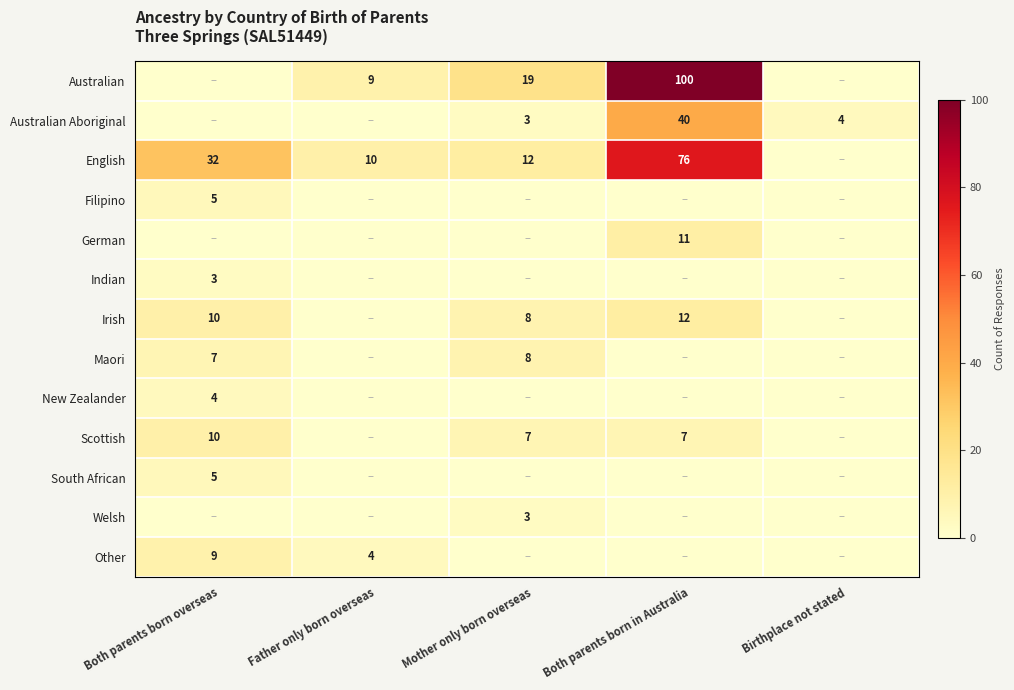

The Scottish series shows 11 at Mother only born overseas. True or false?

False